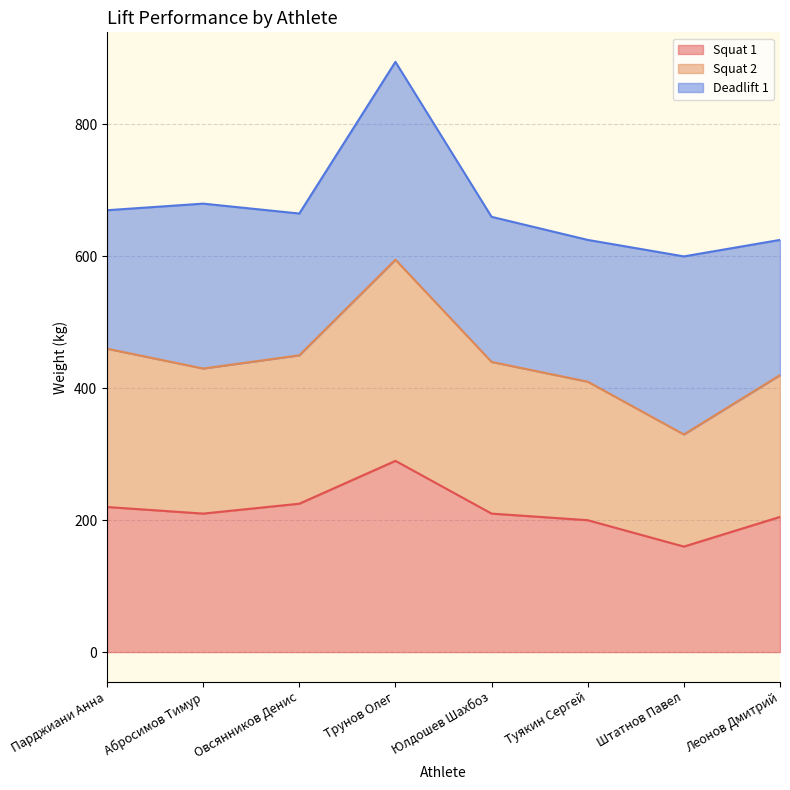

What is the average value of the Squat 1 series?

215